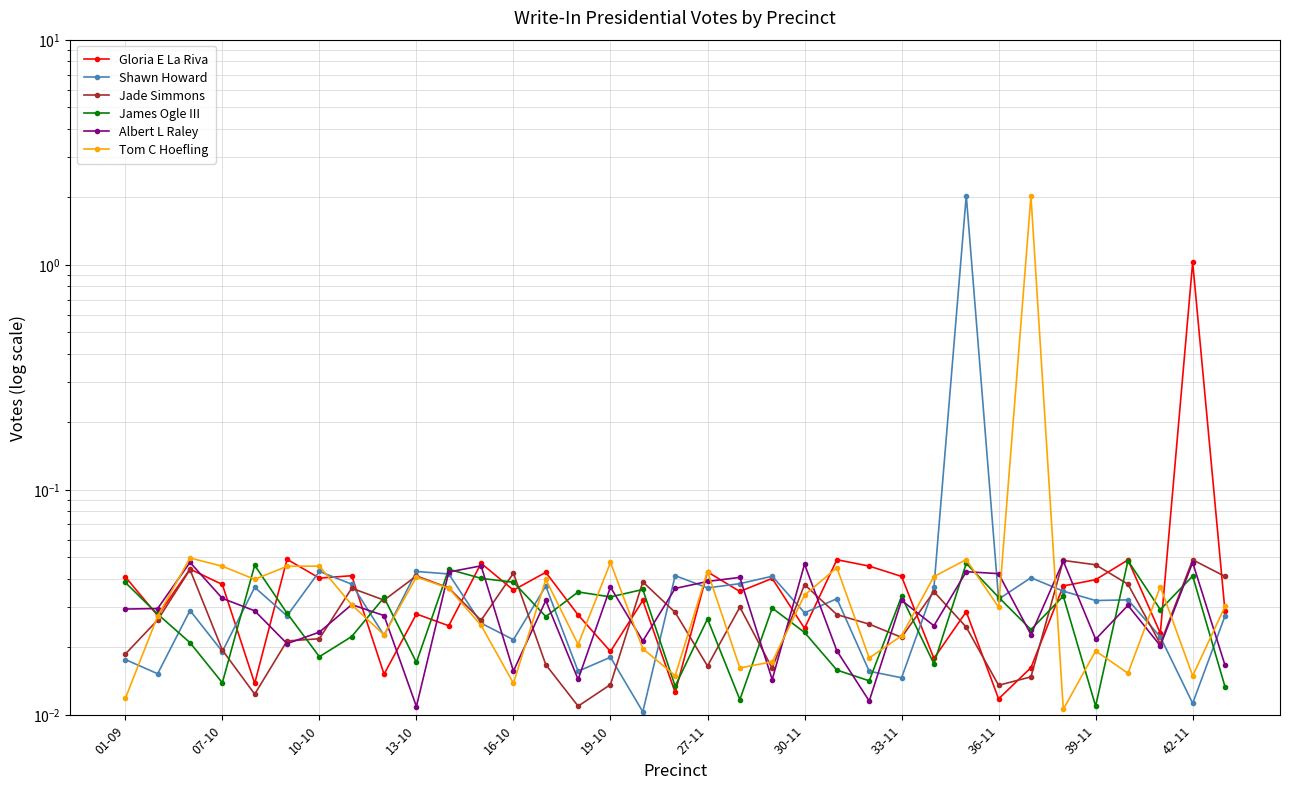

Reading left to right, list all the values displayed in this chart.

Gloria E La Riva: 0.0	0.0	0.0	0.0	0.0	0.0	0.0	0.0	0.0	0.0	0.0	0.0	0.0	0.0	0.0	0.0	0.0	0.0	0.0	0.0	0.0	0.0	0.0	0.0	0.0	0.0	0.0	0.0	0.0	0.0	0.0	0.0	0.0	1.0	0.0
Shawn Howard: 0.0	0.0	0.0	0.0	0.0	0.0	0.0	0.0	0.0	0.0	0.0	0.0	0.0	0.0	0.0	0.0	0.0	0.0	0.0	0.0	0.0	0.0	0.0	0.0	0.0	0.0	2.0	0.0	0.0	0.0	0.0	0.0	0.0	0.0	0.0
Jade Simmons: 0.0	0.0	0.0	0.0	0.0	0.0	0.0	0.0	0.0	0.0	0.0	0.0	0.0	0.0	0.0	0.0	0.0	0.0	0.0	0.0	0.0	0.0	0.0	0.0	0.0	0.0	0.0	0.0	0.0	0.0	0.0	0.0	0.0	0.0	0.0
James Ogle III: 0.0	0.0	0.0	0.0	0.0	0.0	0.0	0.0	0.0	0.0	0.0	0.0	0.0	0.0	0.0	0.0	0.0	0.0	0.0	0.0	0.0	0.0	0.0	0.0	0.0	0.0	0.0	0.0	0.0	0.0	0.0	0.0	0.0	0.0	0.0
Albert L Raley: 0.0	0.0	0.0	0.0	0.0	0.0	0.0	0.0	0.0	0.0	0.0	0.0	0.0	0.0	0.0	0.0	0.0	0.0	0.0	0.0	0.0	0.0	0.0	0.0	0.0	0.0	0.0	0.0	0.0	0.0	0.0	0.0	0.0	0.0	0.0
Tom C Hoefling: 0.0	0.0	0.0	0.0	0.0	0.0	0.0	0.0	0.0	0.0	0.0	0.0	0.0	0.0	0.0	0.0	0.0	0.0	0.0	0.0	0.0	0.0	0.0	0.0	0.0	0.0	0.0	0.0	2.0	0.0	0.0	0.0	0.0	0.0	0.0